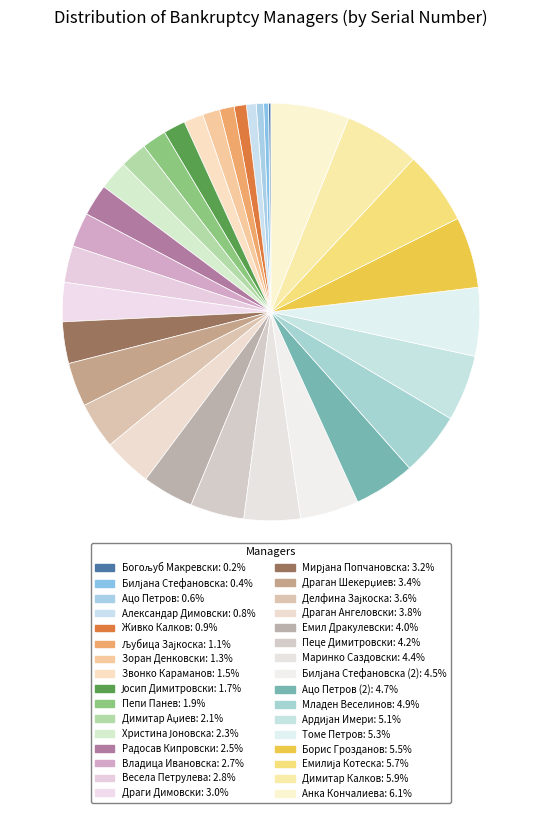

Does any single category account for the majority?

No